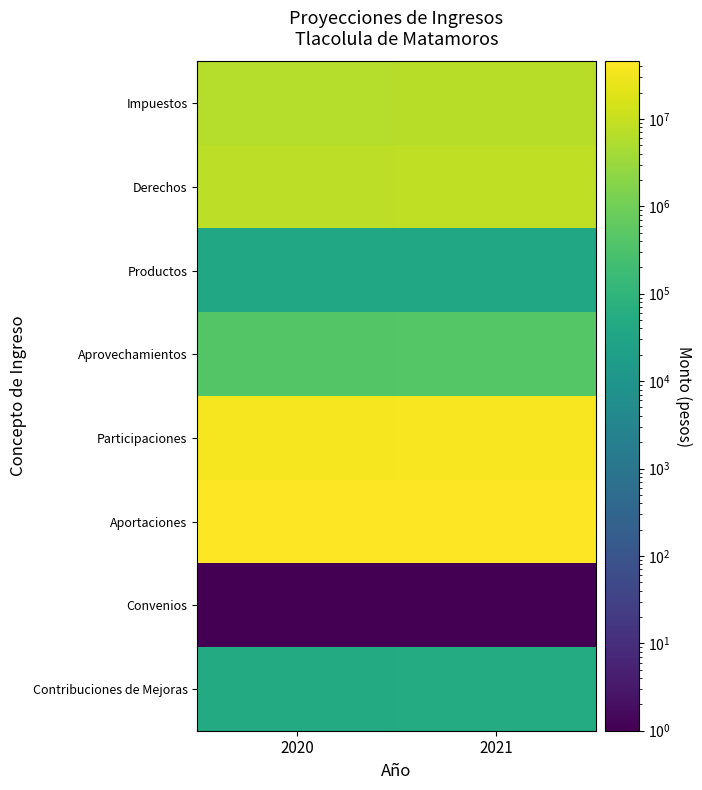

List the series in order of their peak value, lowest first.

Convenios, Productos, Contribuciones de Mejoras, Aprovechamientos, Impuestos, Derechos, Participaciones, Aportaciones